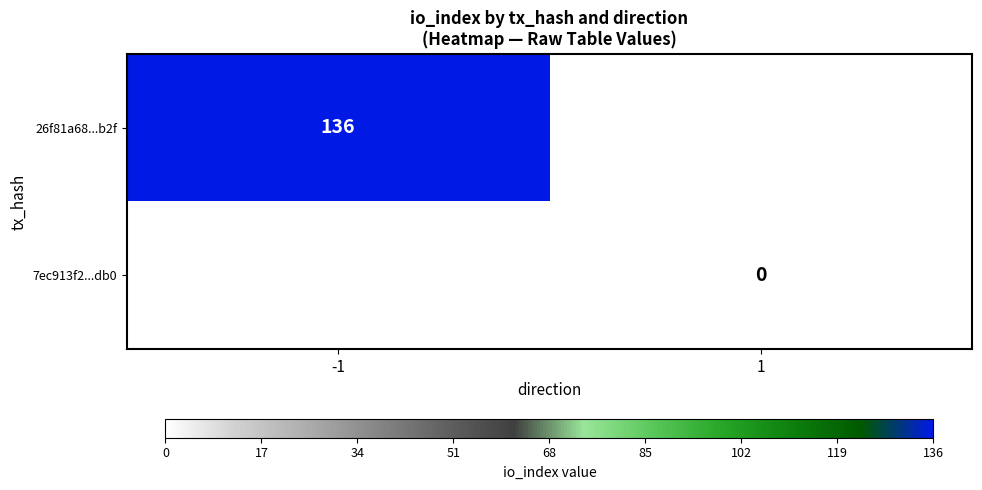

Is it true that 26f81a68...b2f equals 74 at -1?

False